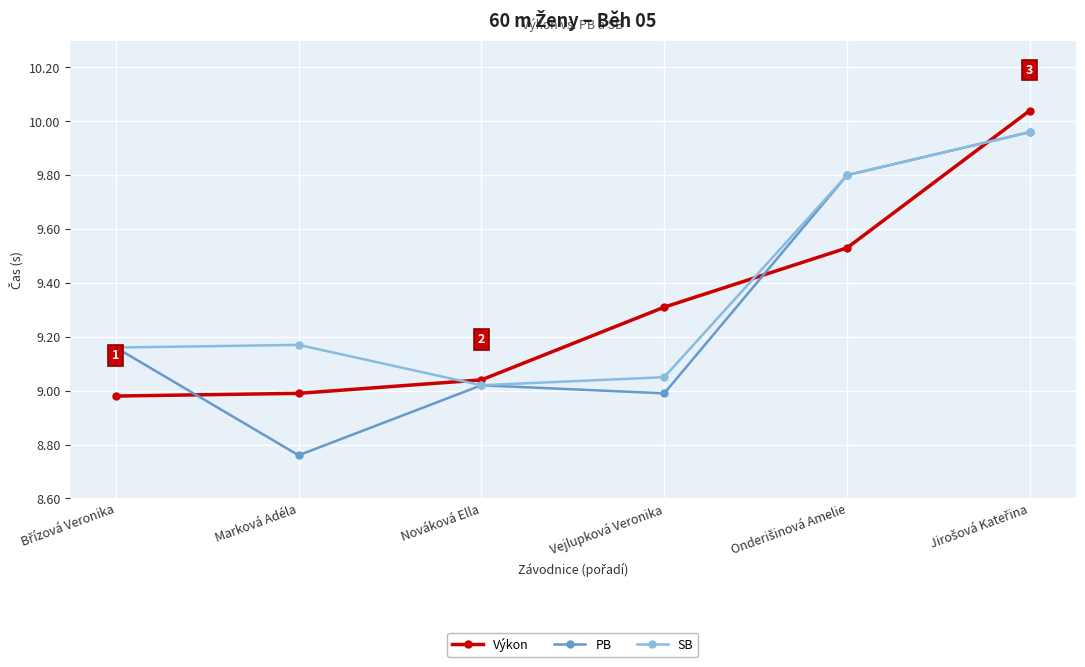

How many times do Výkon and PB cross each other?

3